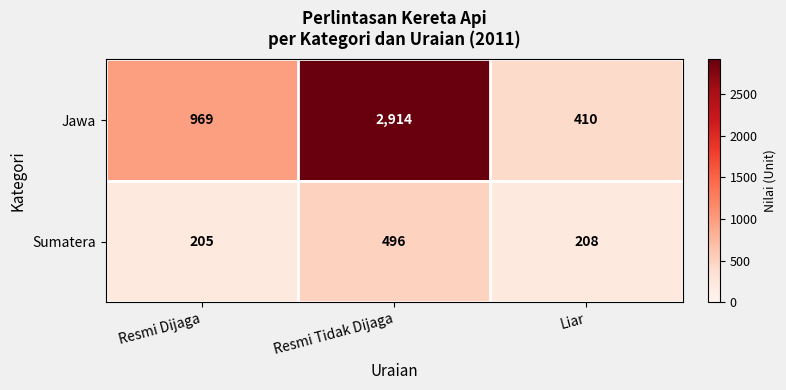

The Jawa series shows 1605 at Resmi Dijaga. True or false?

False